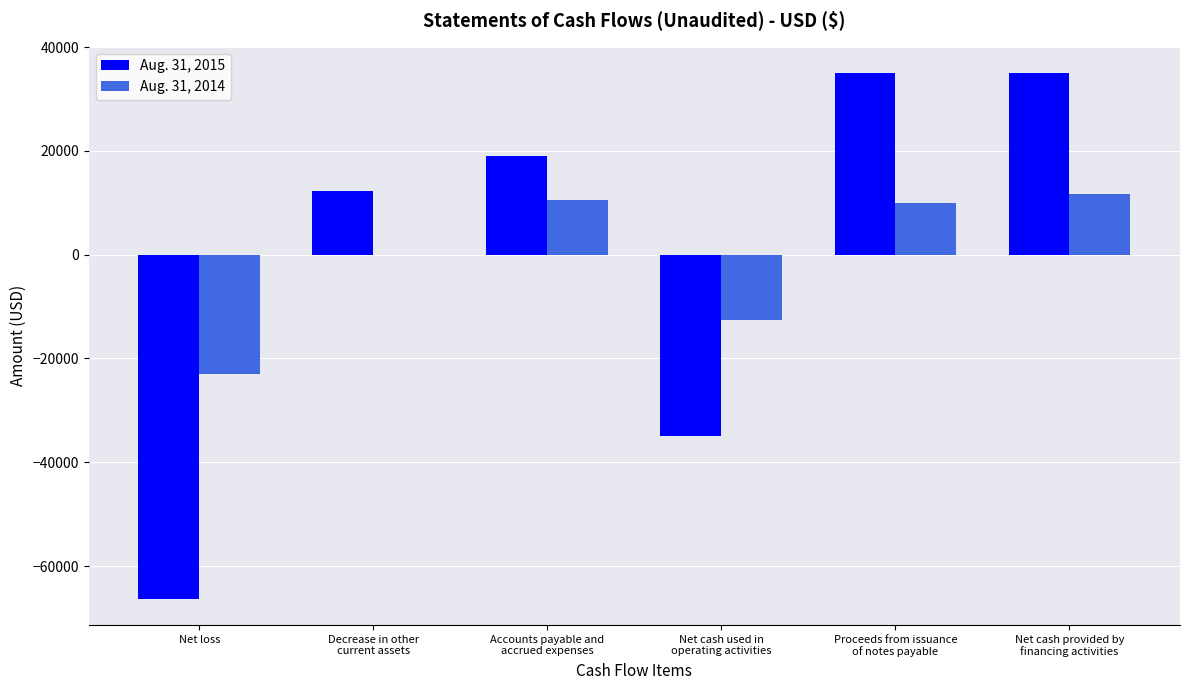

The value of Aug. 31, 2015 at Proceeds from issuance
of notes payable is 35000. True or false?

True